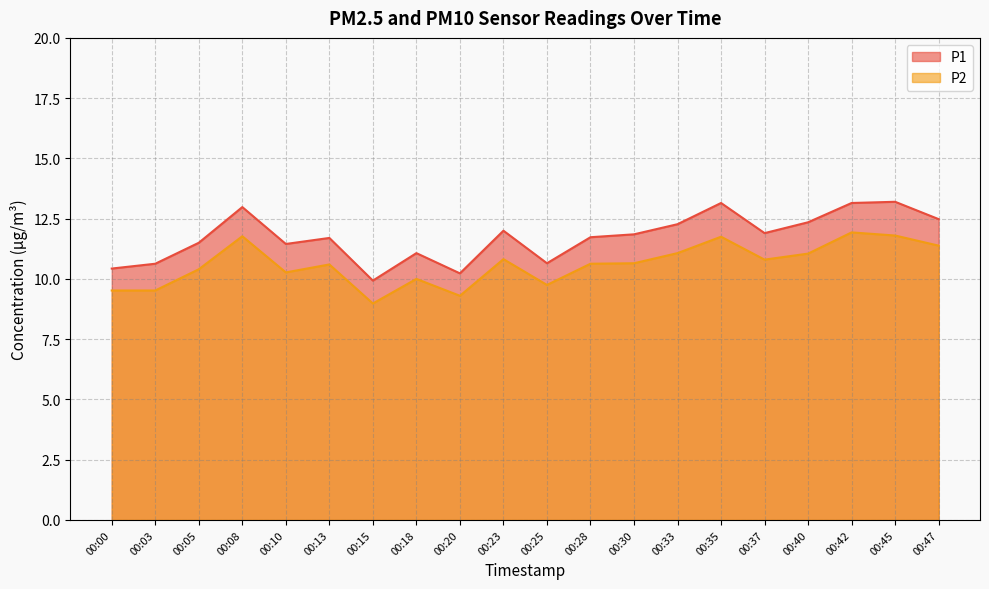

Rank the series by their average value, from lowest to highest.

P2, P1